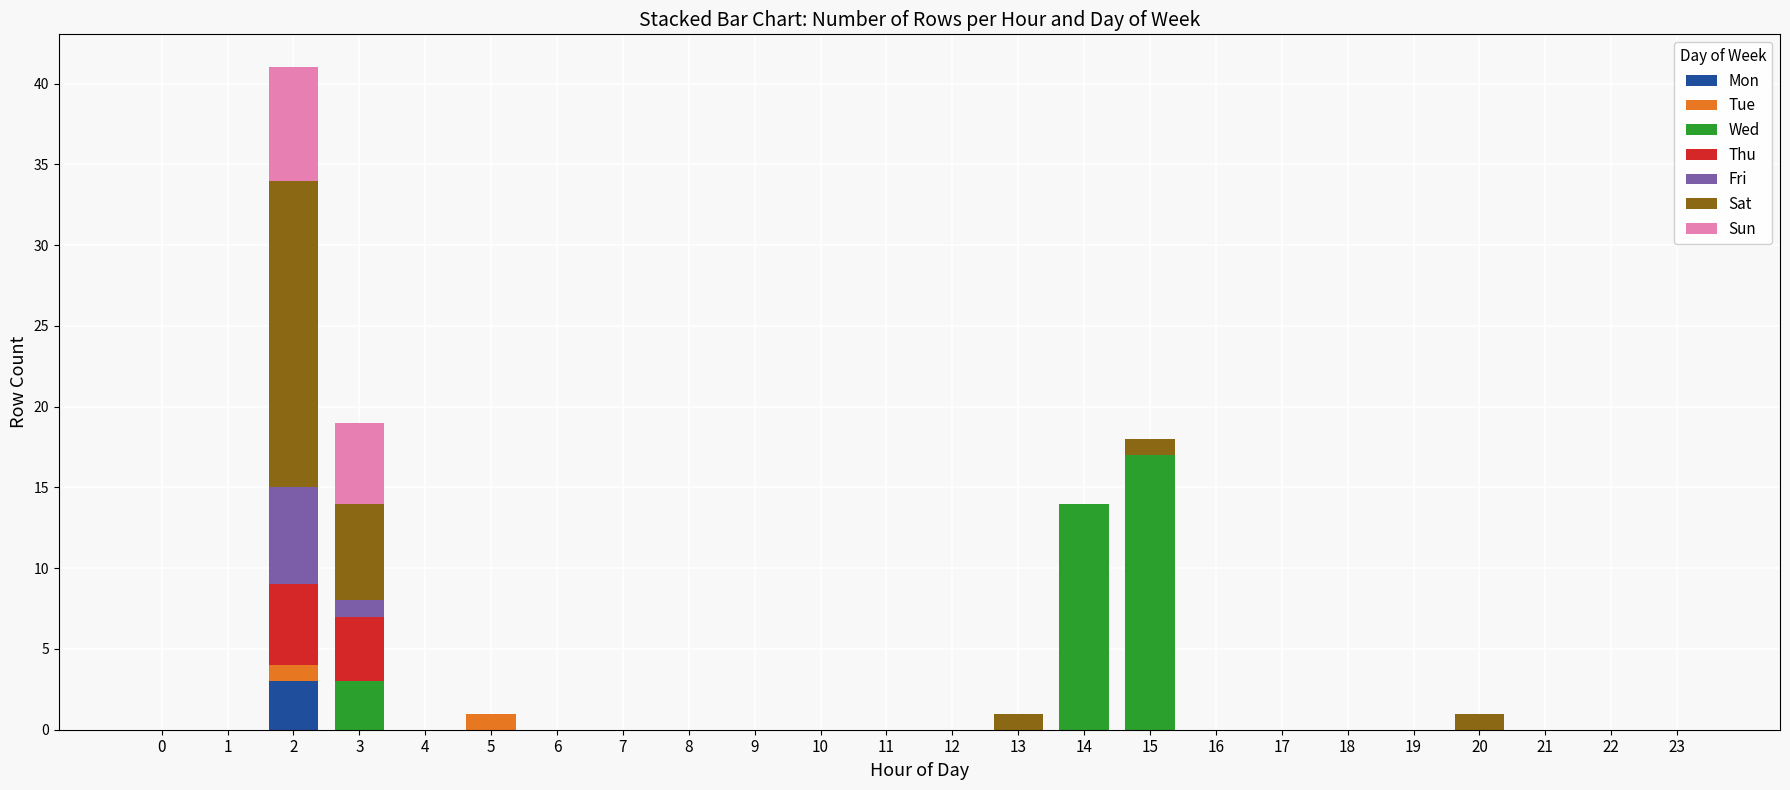

How many distinct data groups are displayed?

7